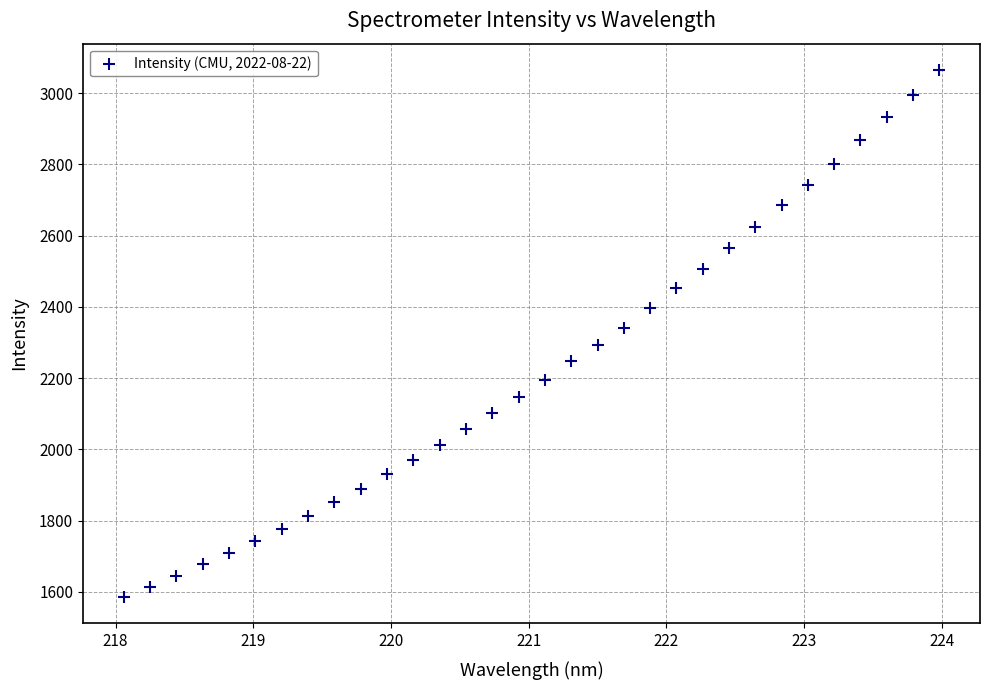

What is the range of X values (max minus min)?

5.9